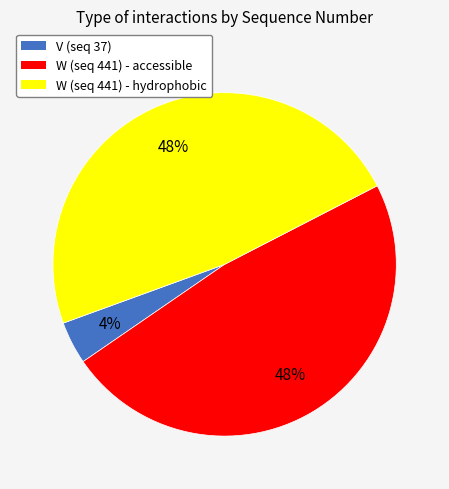

True or false: V (seq 37) accounts for 4% of the total.

True